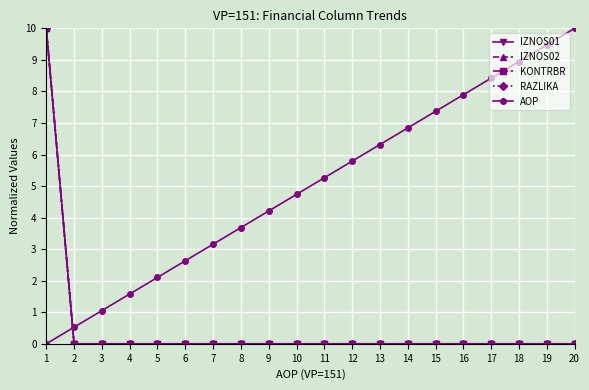

Does the chart have visible grid lines?

Yes